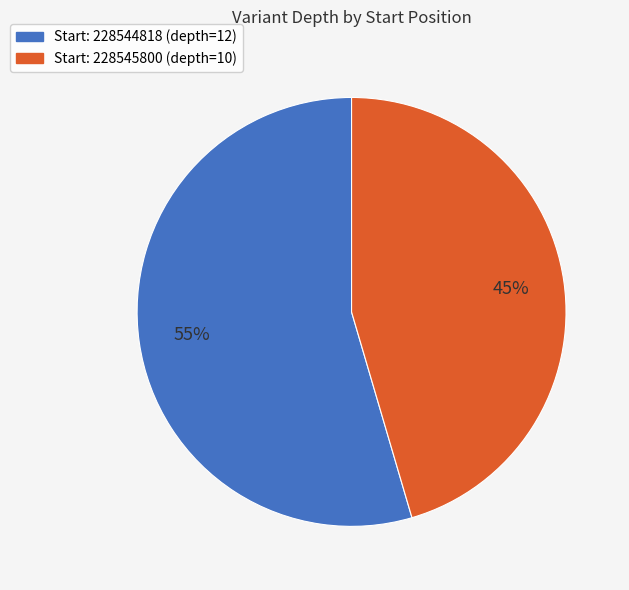

Is there a majority slice in this chart?

Yes